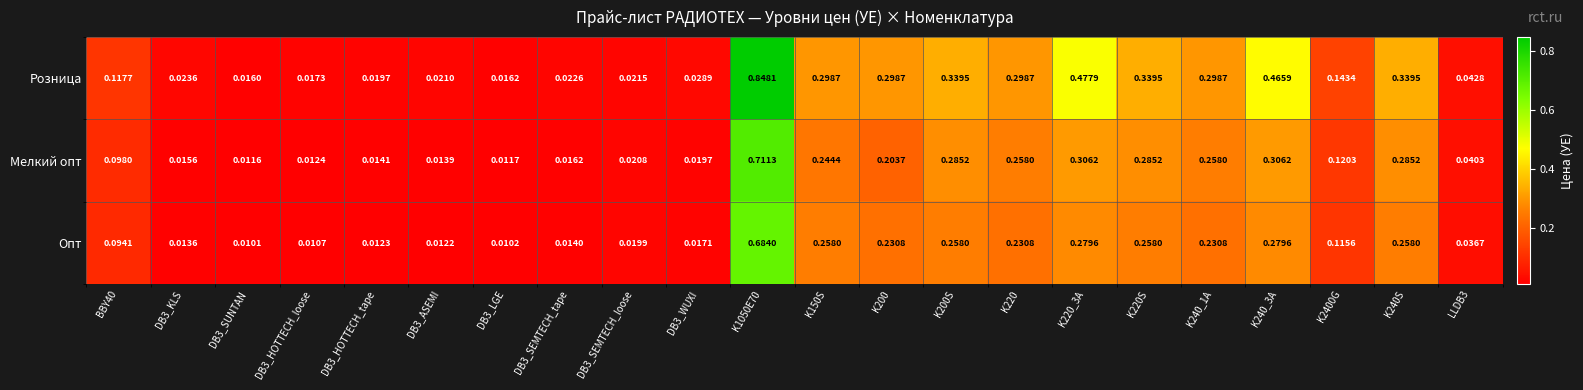

At DB3_ASEMI, list the series in order from largest to smallest.

Розница, Мелкий опт, Опт